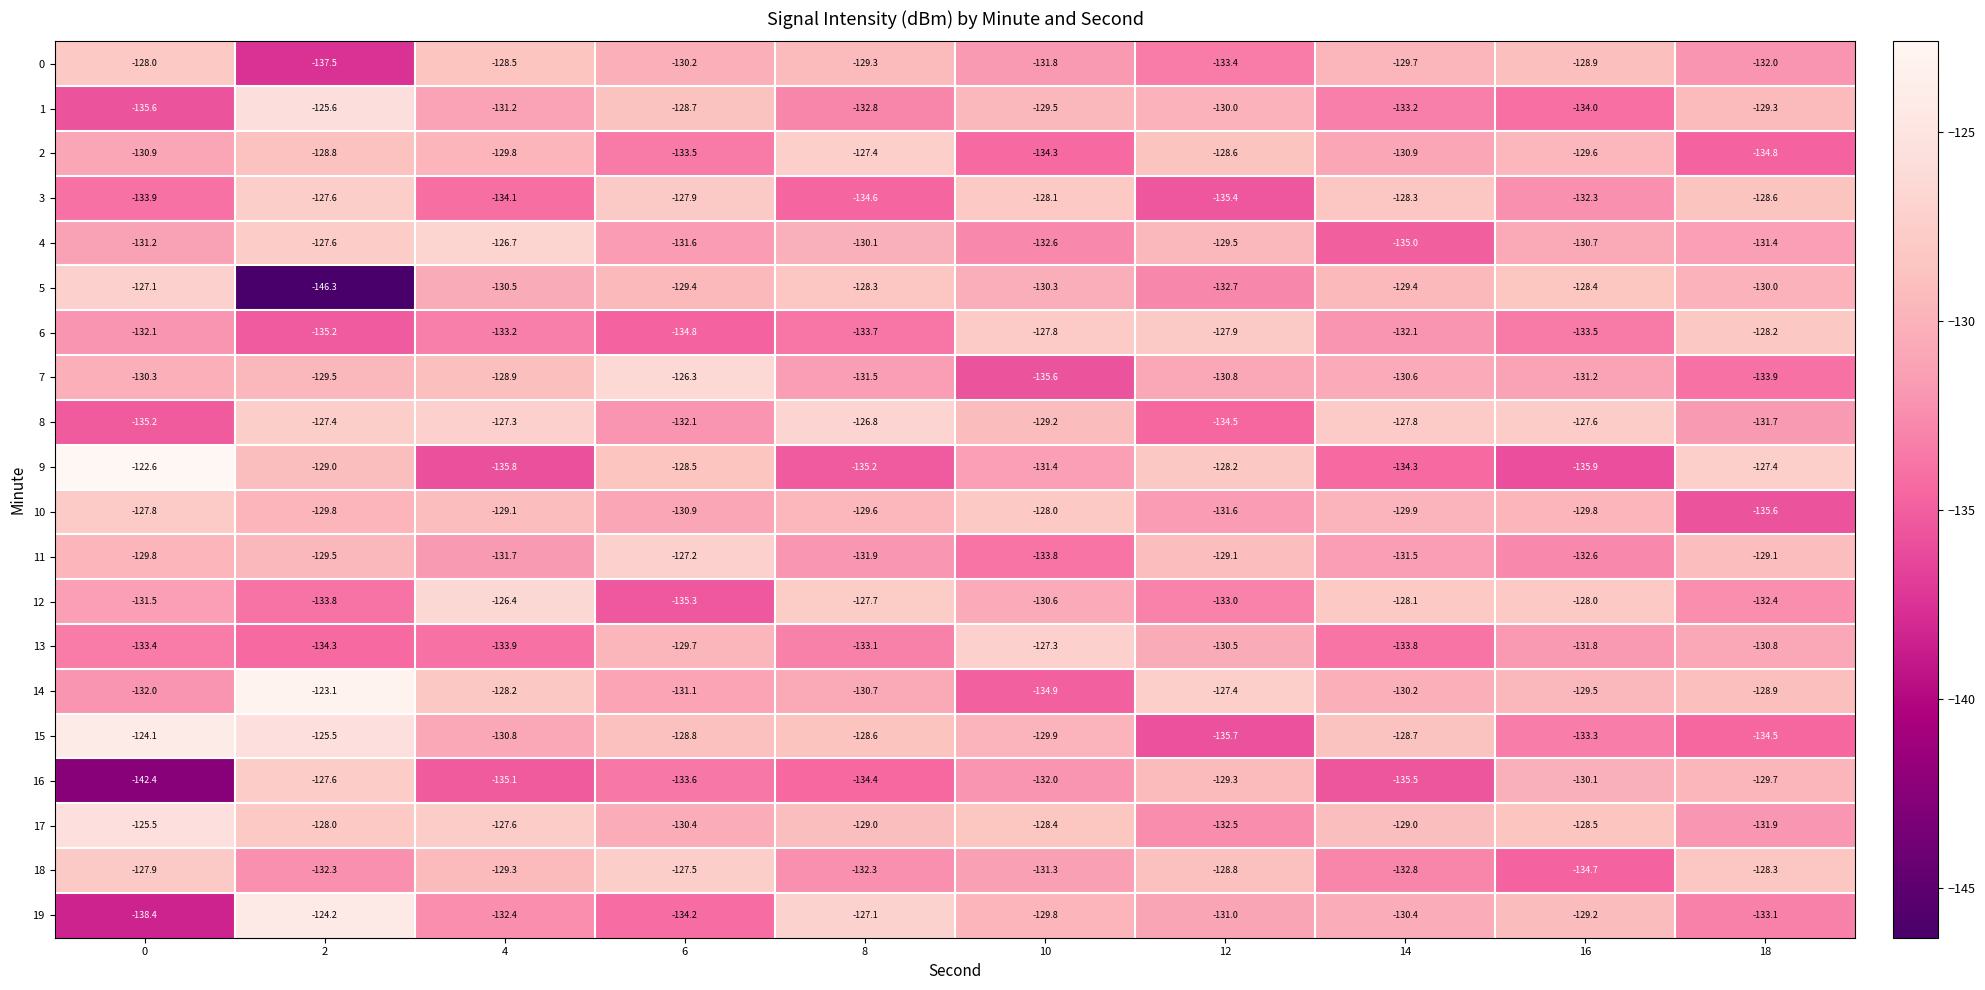

Which series has the largest total across all categories?

17